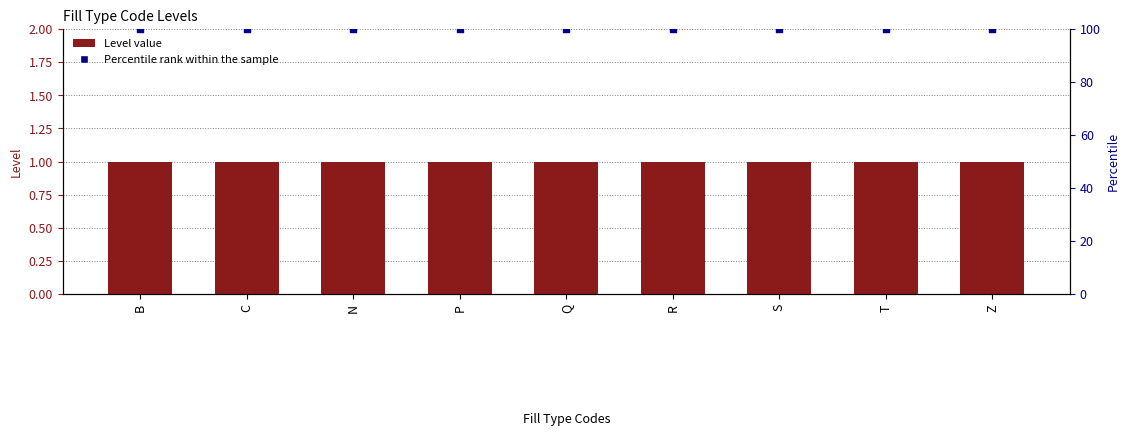

Which series has the largest Y range (max minus min)?

Level value